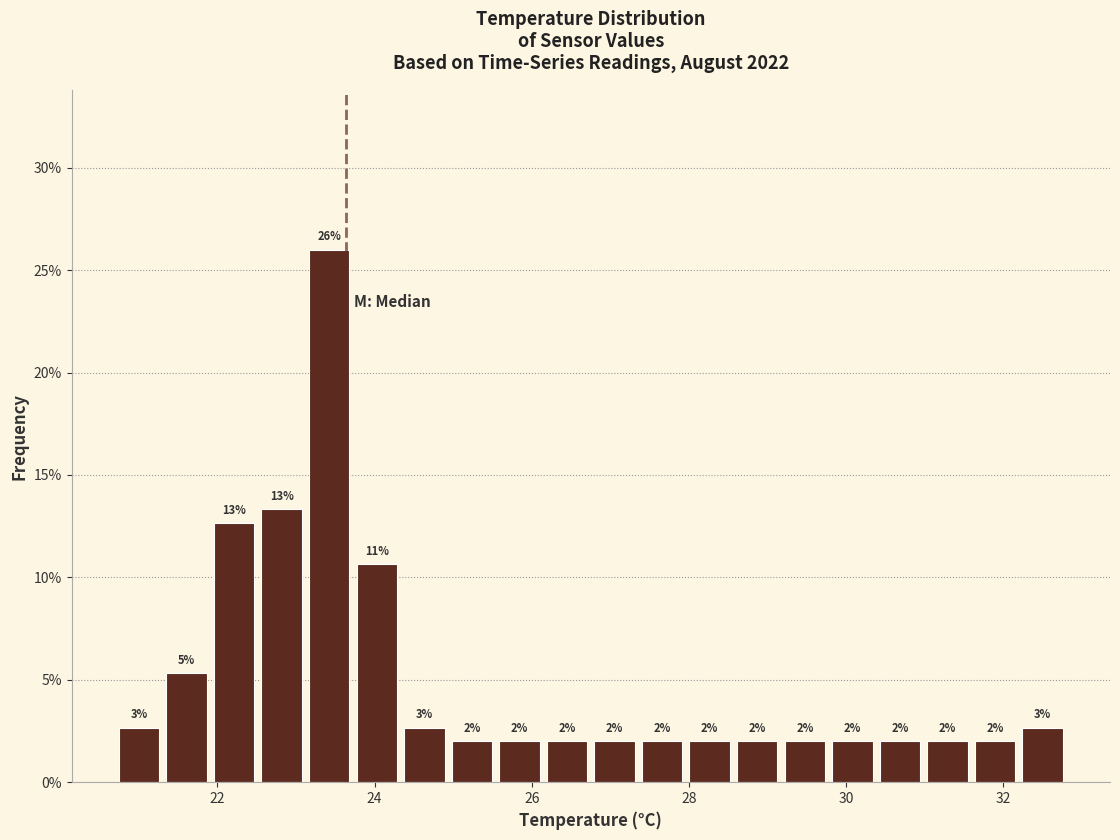

Around what value on the x-axis is the tallest bar? Give the approximate position of its centre, as read against the axis.

23.4